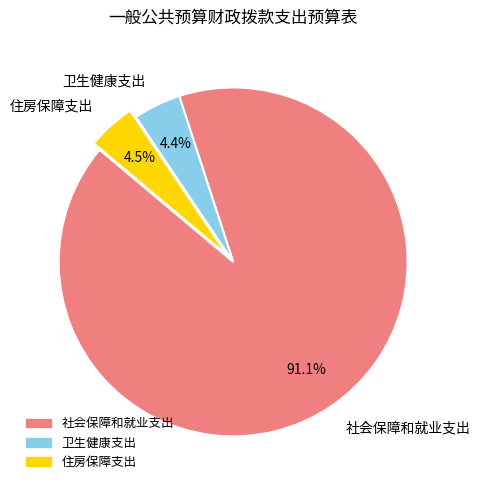

How many slices are in this pie chart?

3